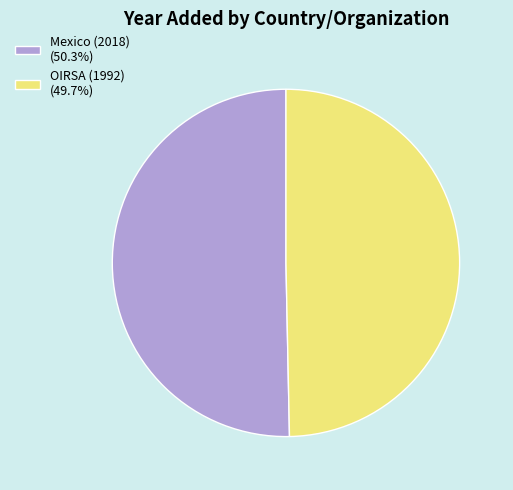

How many slices are in this pie chart?

2